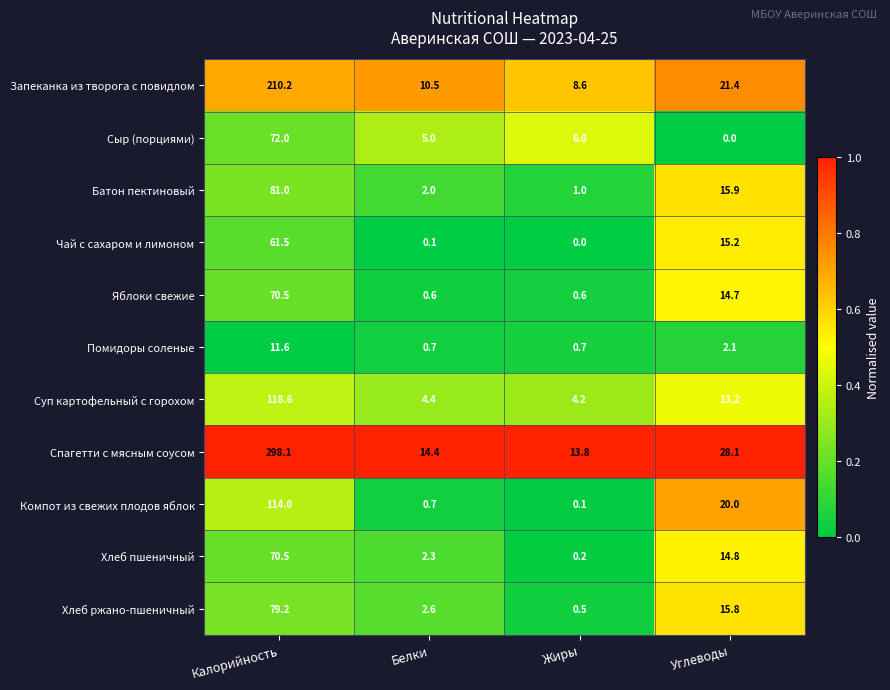

Rank the categories by Спагетти с мясным соусом value from lowest to highest.

Жиры, Белки, Углеводы, Калорийность